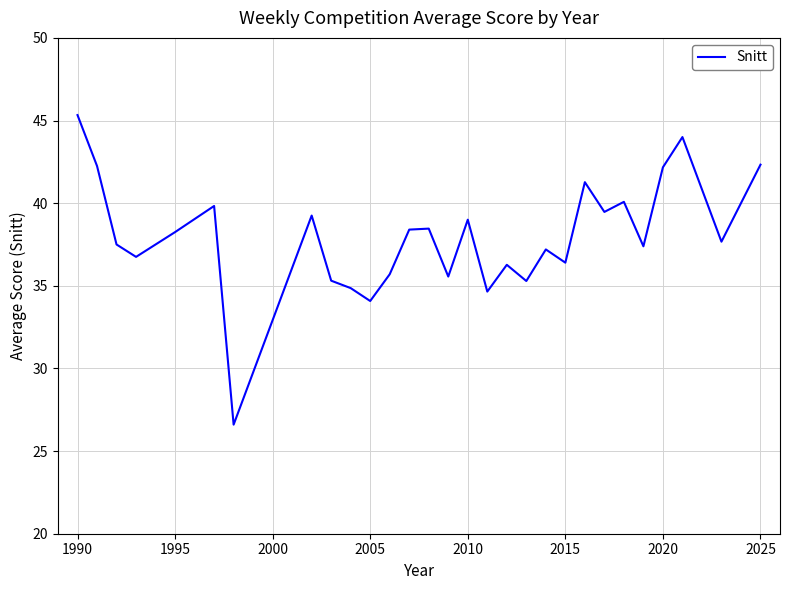

What is the greatest value displayed?

45.3